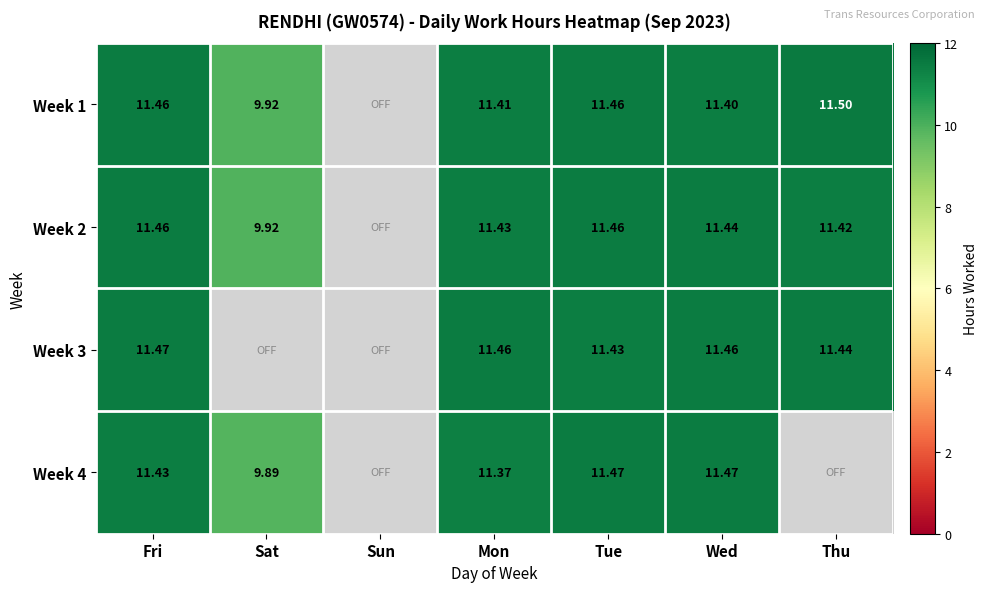

What is the average value of the Week 2 series?

9.6